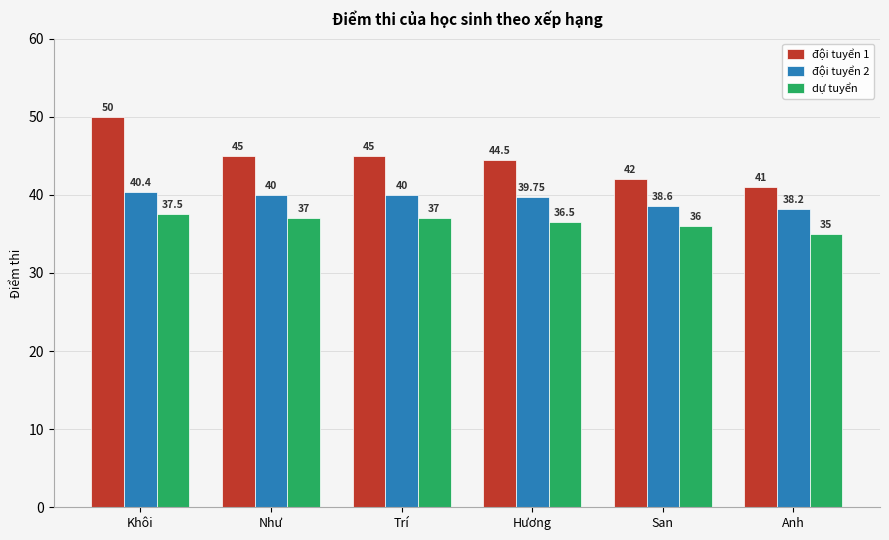

The đội tuyển 2 series shows 38.6 at San. True or false?

True